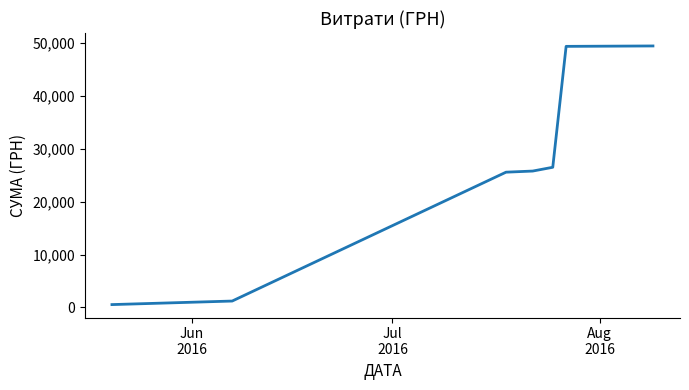

How many values are below 25788?

3